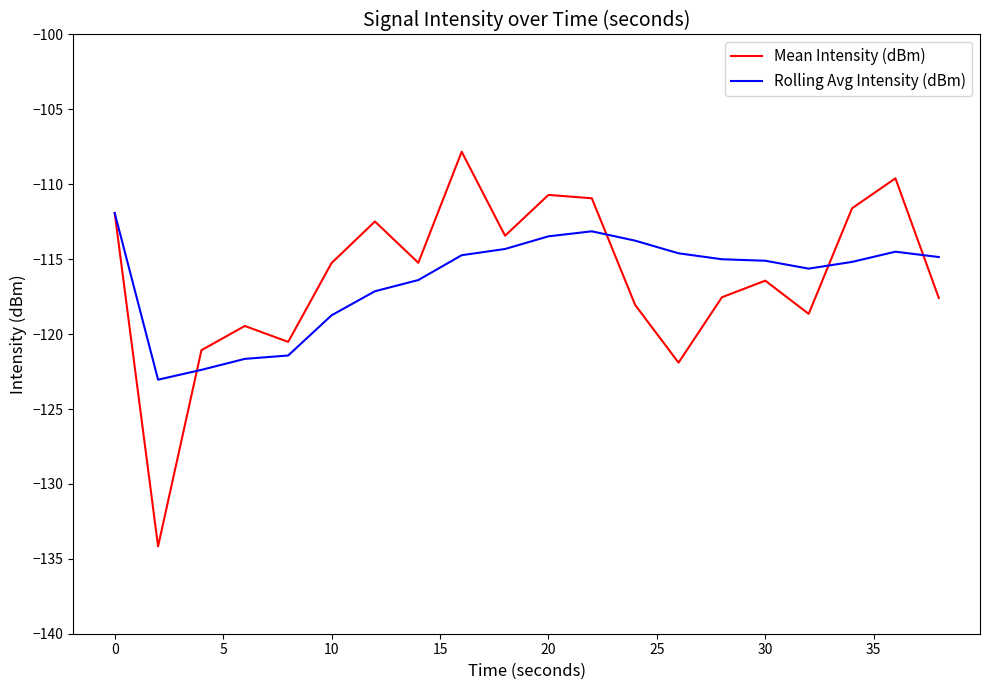

Which series has the largest range (max minus min)?

Mean Intensity (dBm)